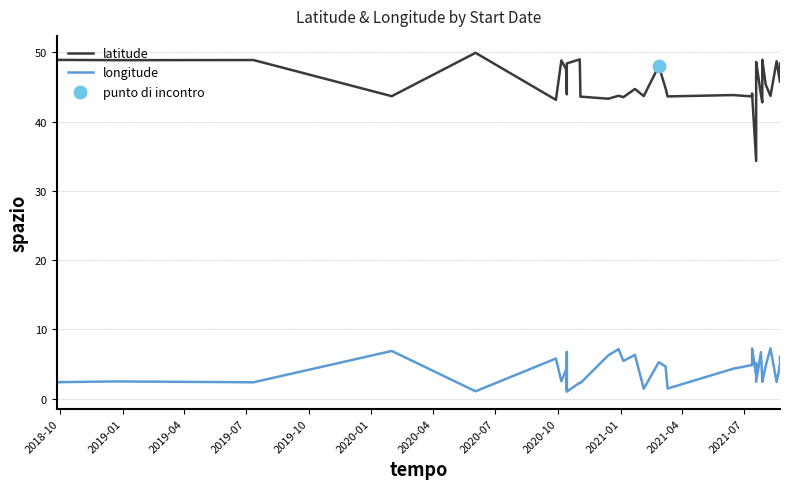

Which series has the widest spread of Y values?

latitude